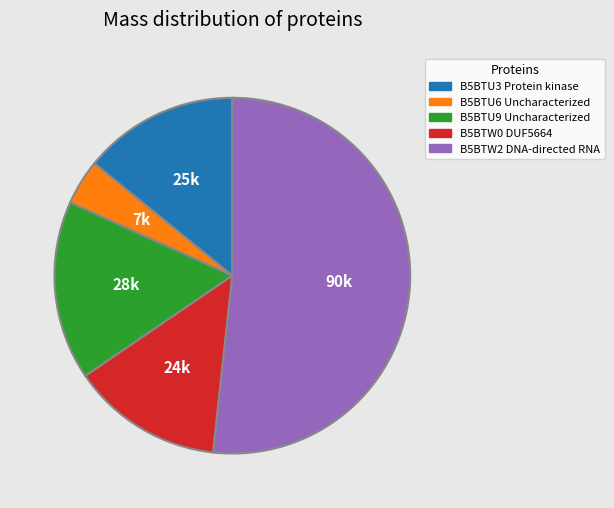

How many slices are in this pie chart?

5